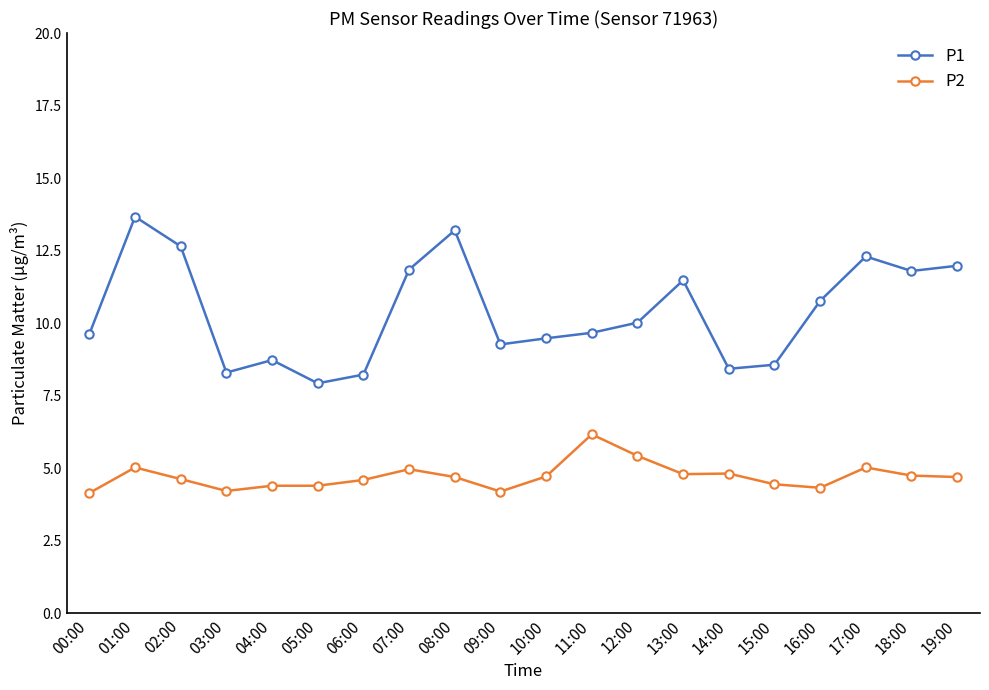

Which series has the widest spread of values?

P1